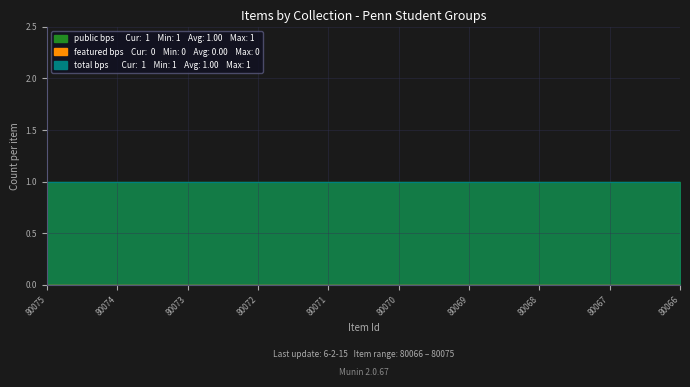

At which category does the chart reach its minimum across all series?

80075